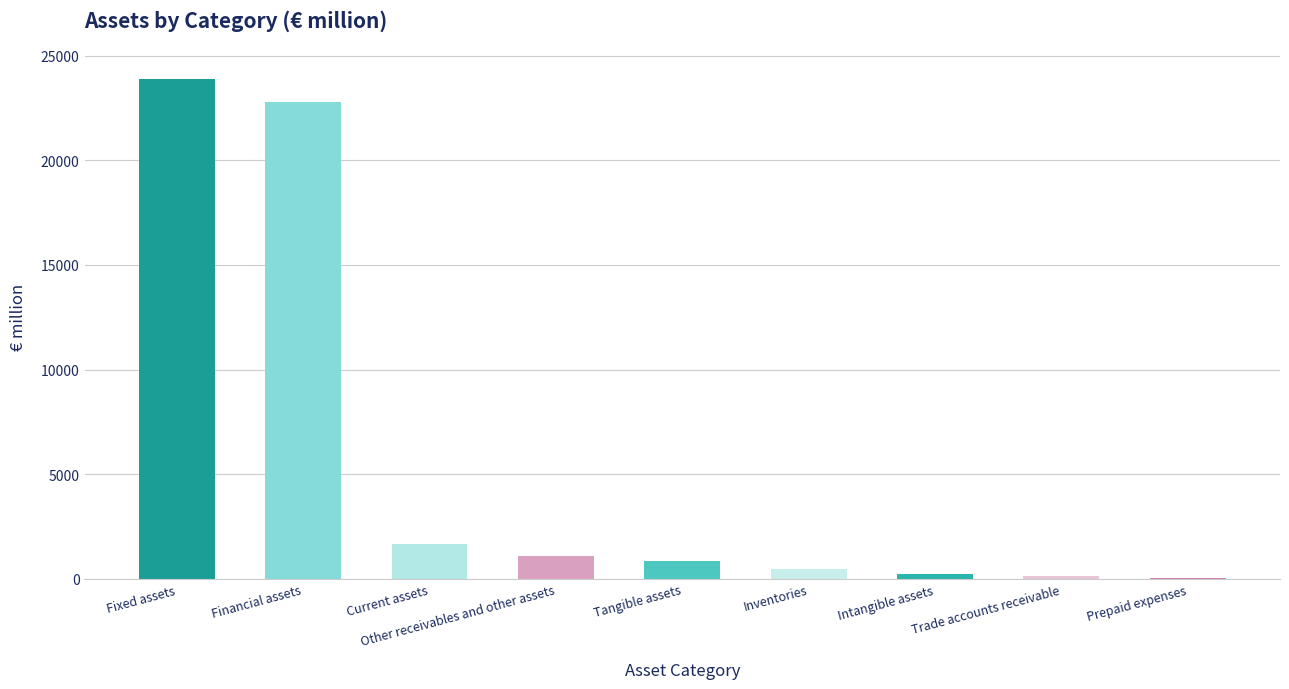

Which label corresponds to the largest value in the chart?

Fixed assets